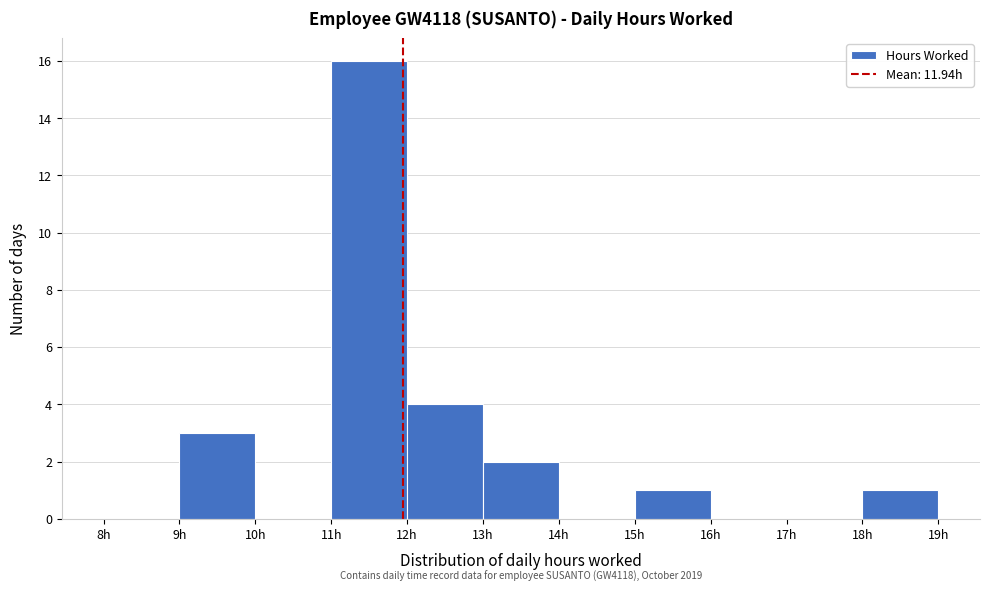

Which range on the x-axis has the tallest bar?

11 to 12